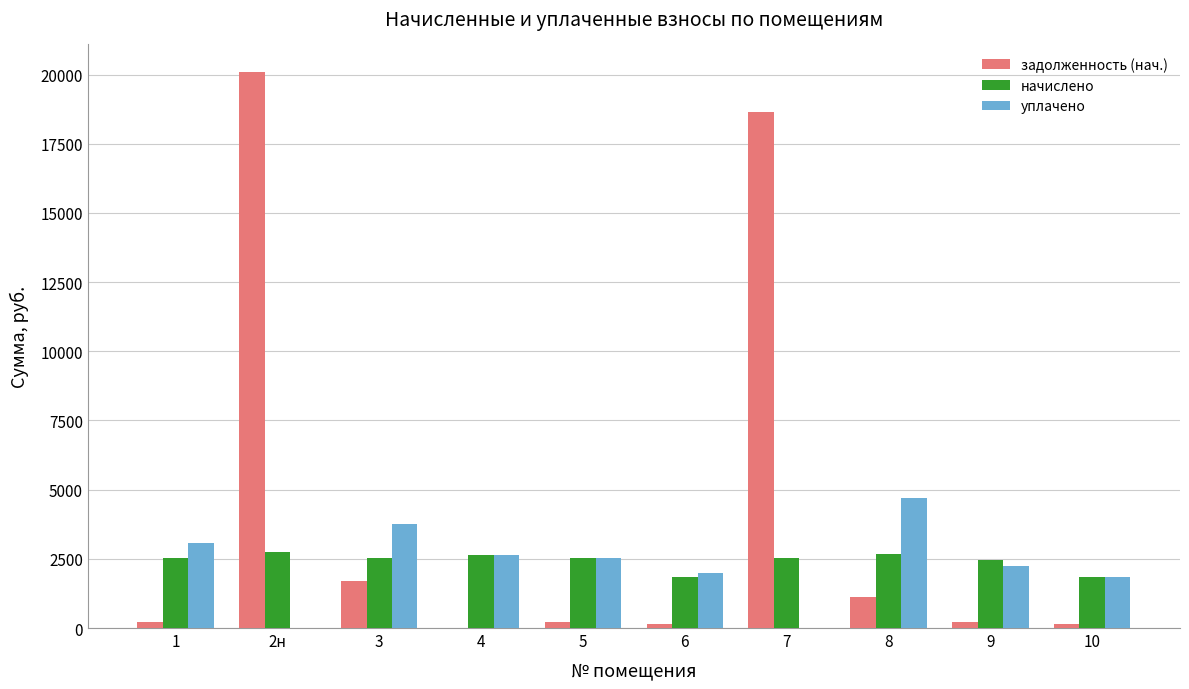

Which category has the highest value across all series?

2н